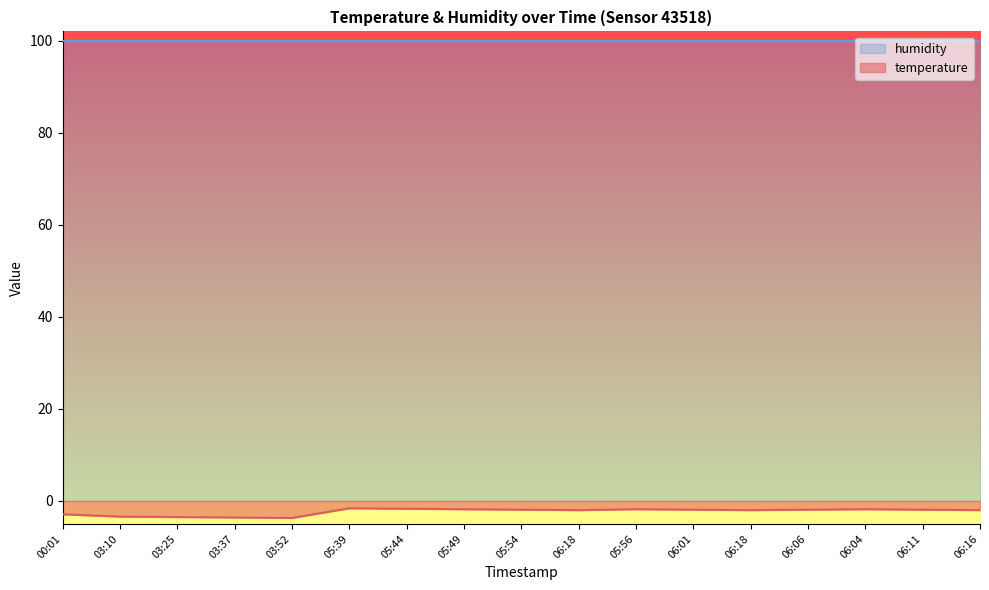

True or false: the data shows -4.7 at 00:01.

False